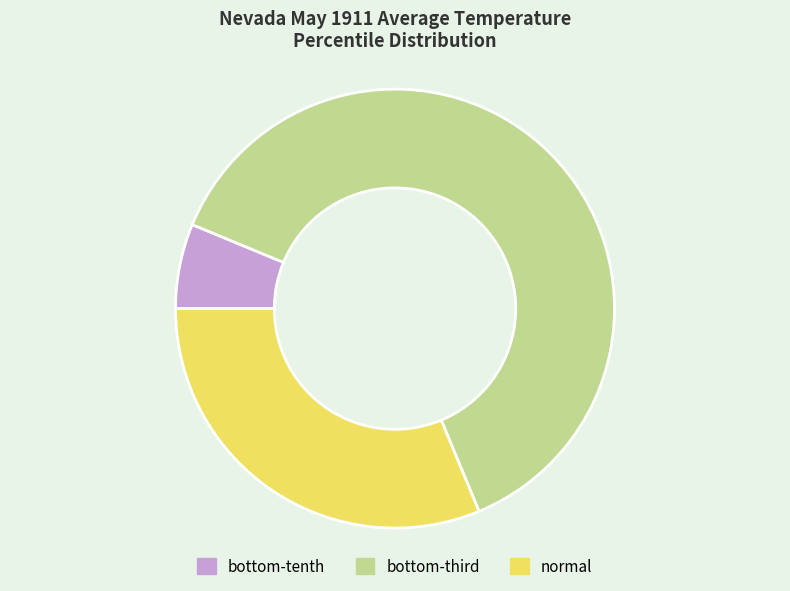

Rank the categories by value from lowest to highest.

bottom-tenth, normal, bottom-third